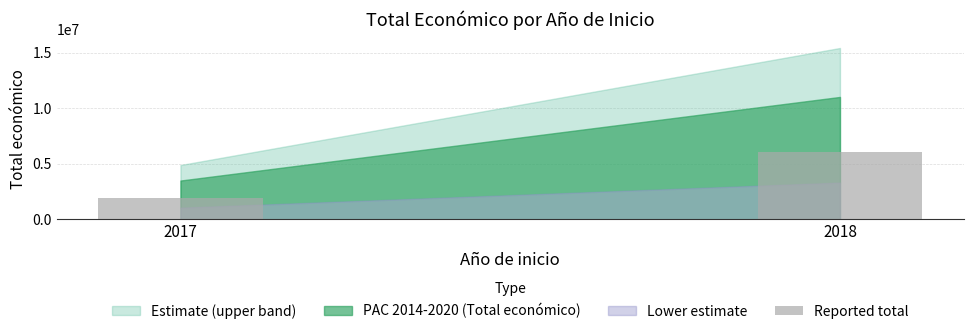

What is the ratio of the value at 2017 to the value at 2018?

0.3